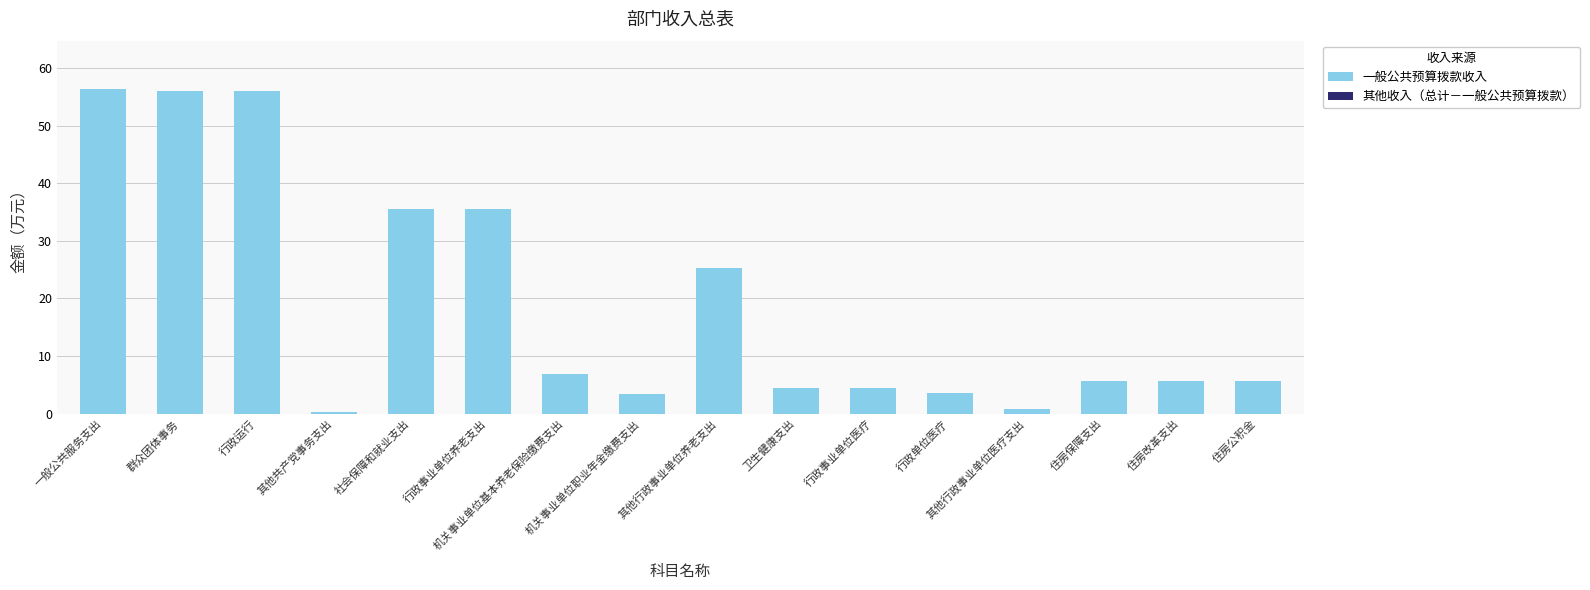

What is the greatest value displayed?

56.3